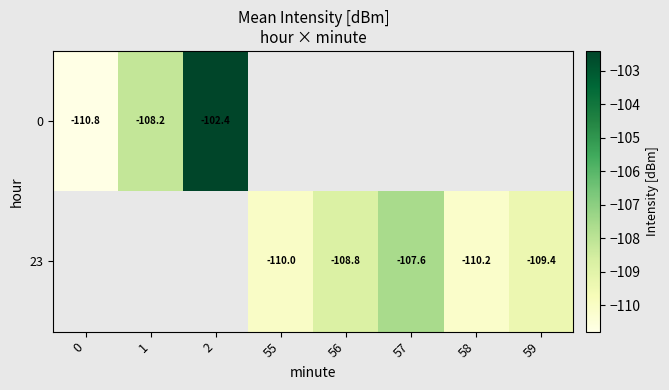

How many distinct data groups are displayed?

2